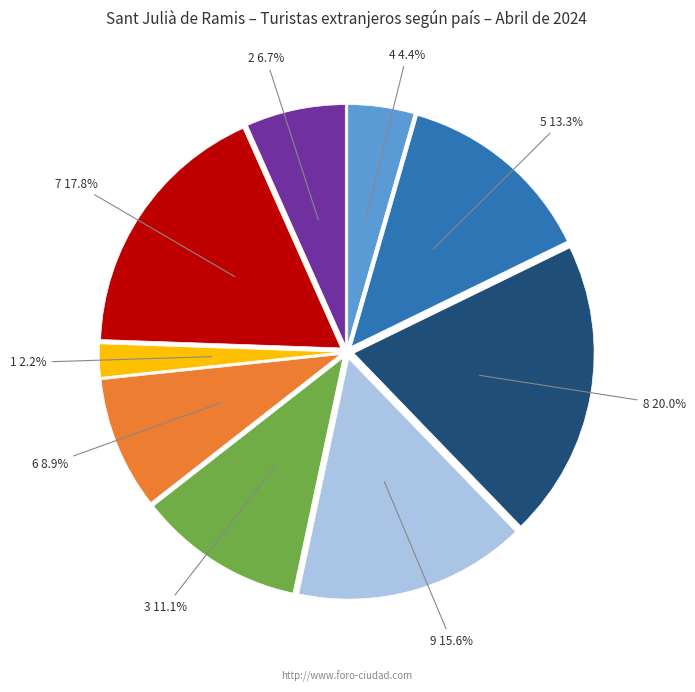

Does any single category account for the majority?

No